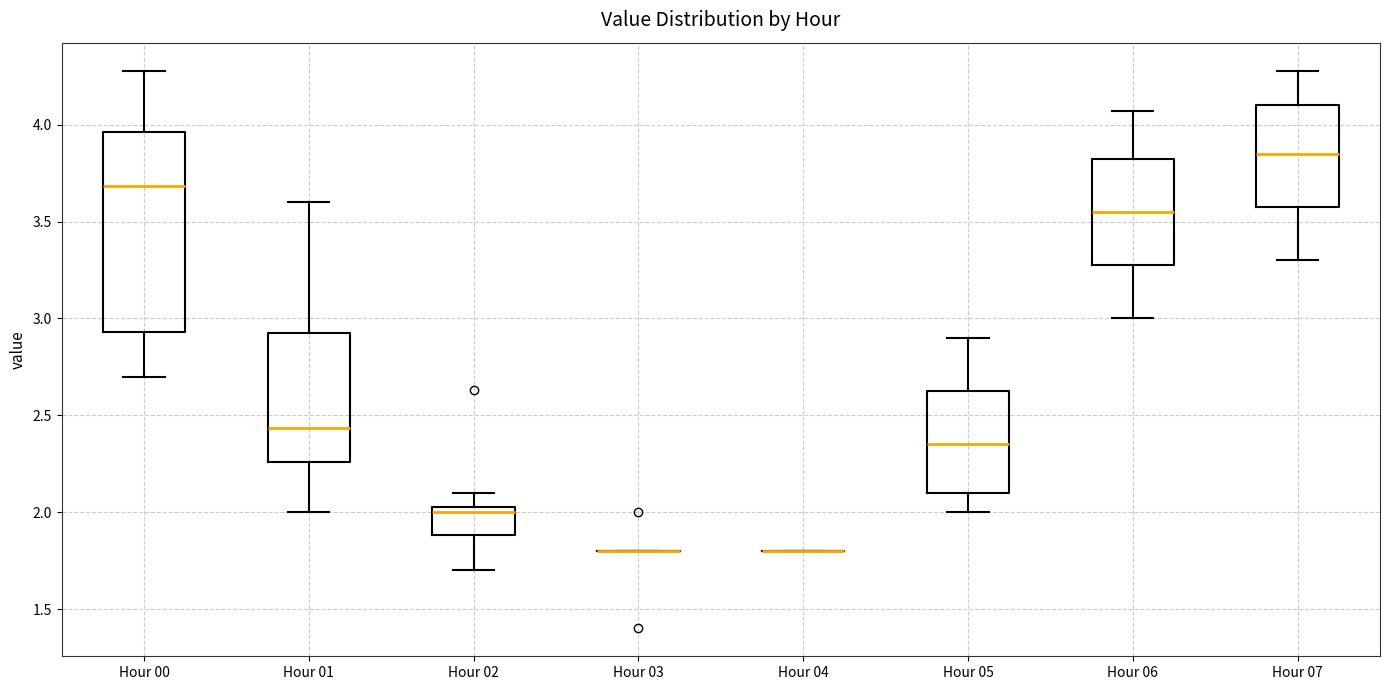

Comparing the boxes themselves (not the whiskers), which one is the tallest?

Hour 00